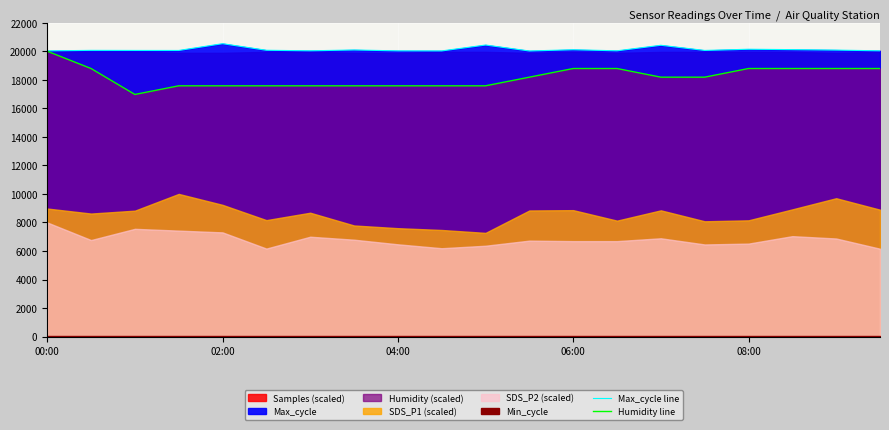

The Humidity line series shows 10372.8 at 18. True or false?

False